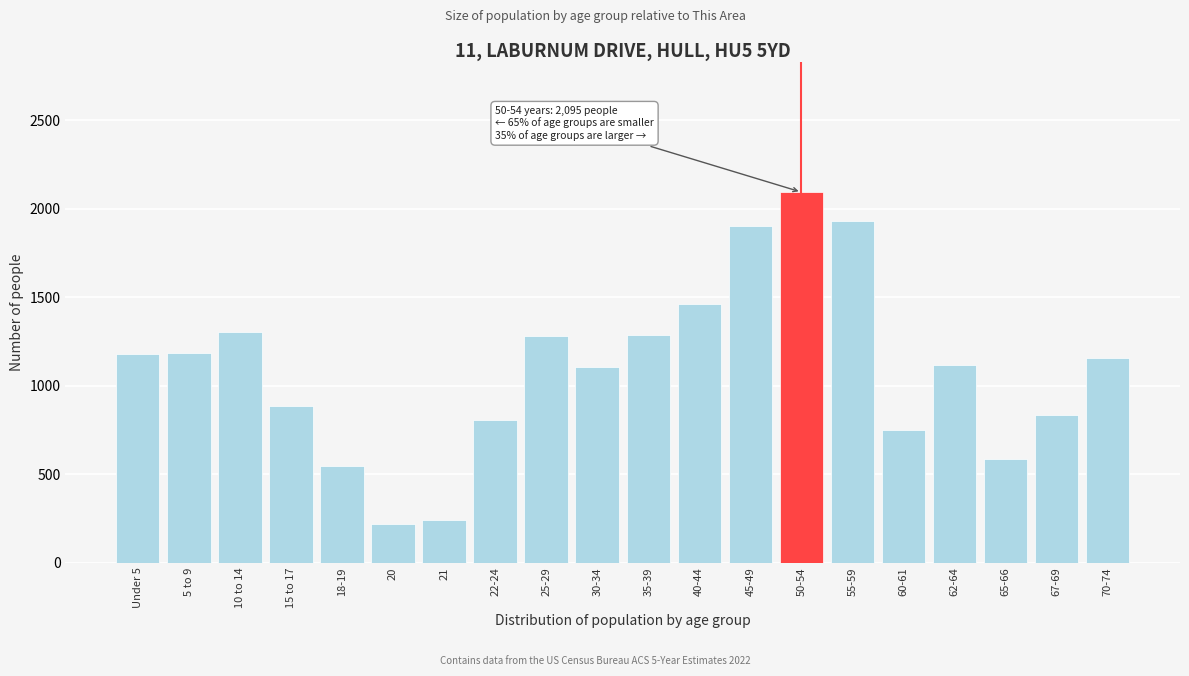

Is it true that the value at 45-49 is 1903?

True